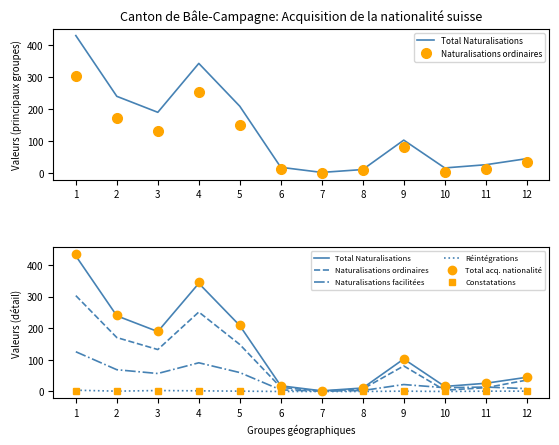

Rank the series by their maximum value, from highest to lowest.

Total acq. nationalité, Total Naturalisations, Naturalisations ordinaires, Naturalisations facilitées, Réintégrations, Constatations